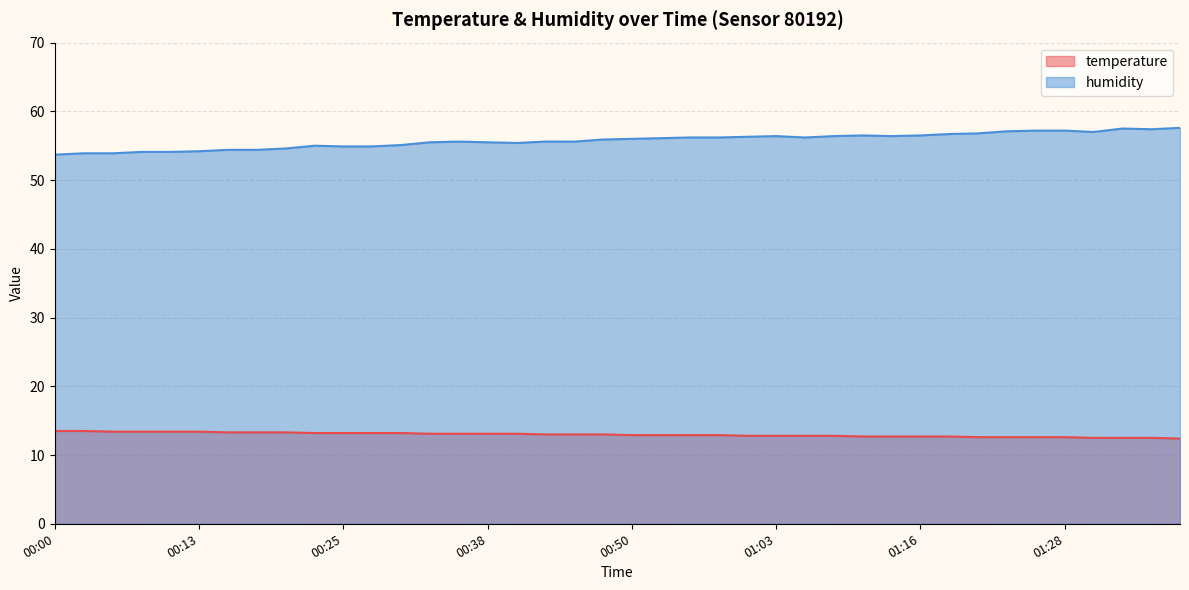

Between 00:38 and 01:23, which is larger?

00:38